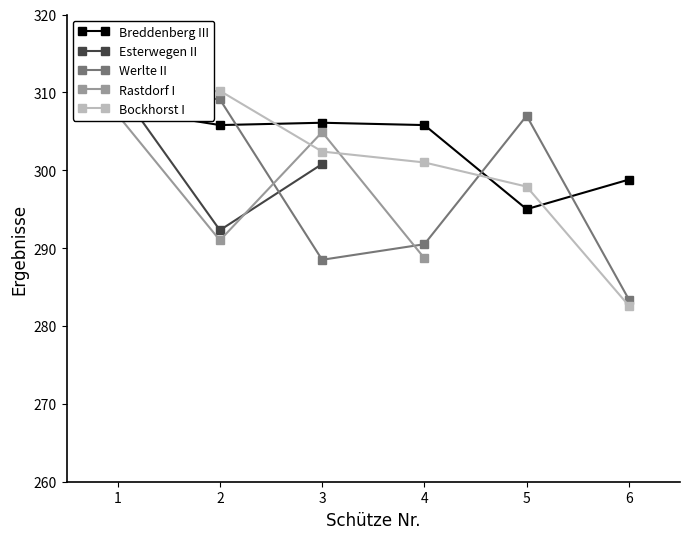

In Werlte II, how many points are higher than both neighbors (excluding endpoints)?

1